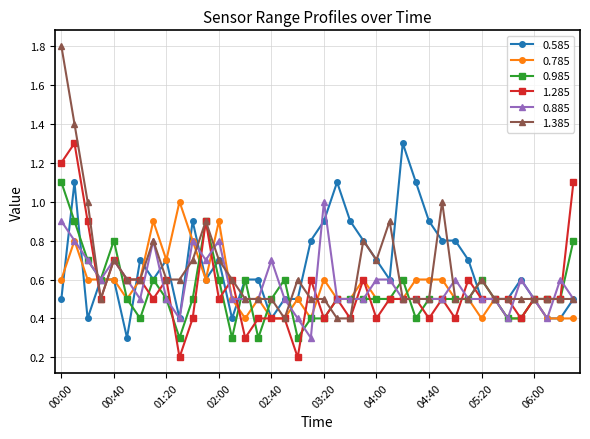

Which series has the widest spread of values?

1.385